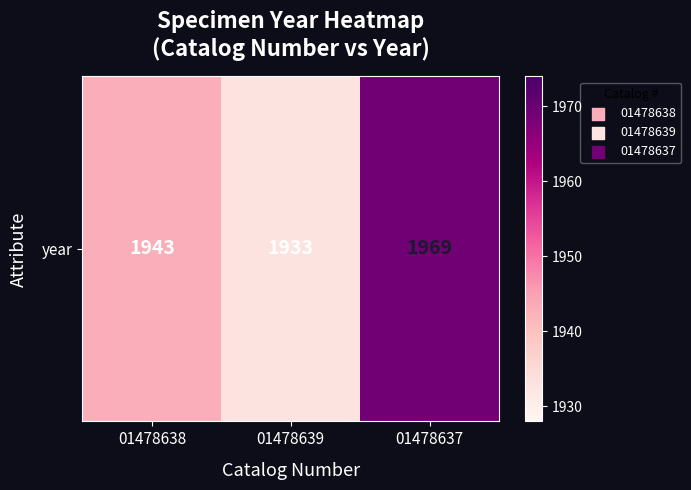

List the labels in order of value, smallest first.

01478639, 01478638, 01478637